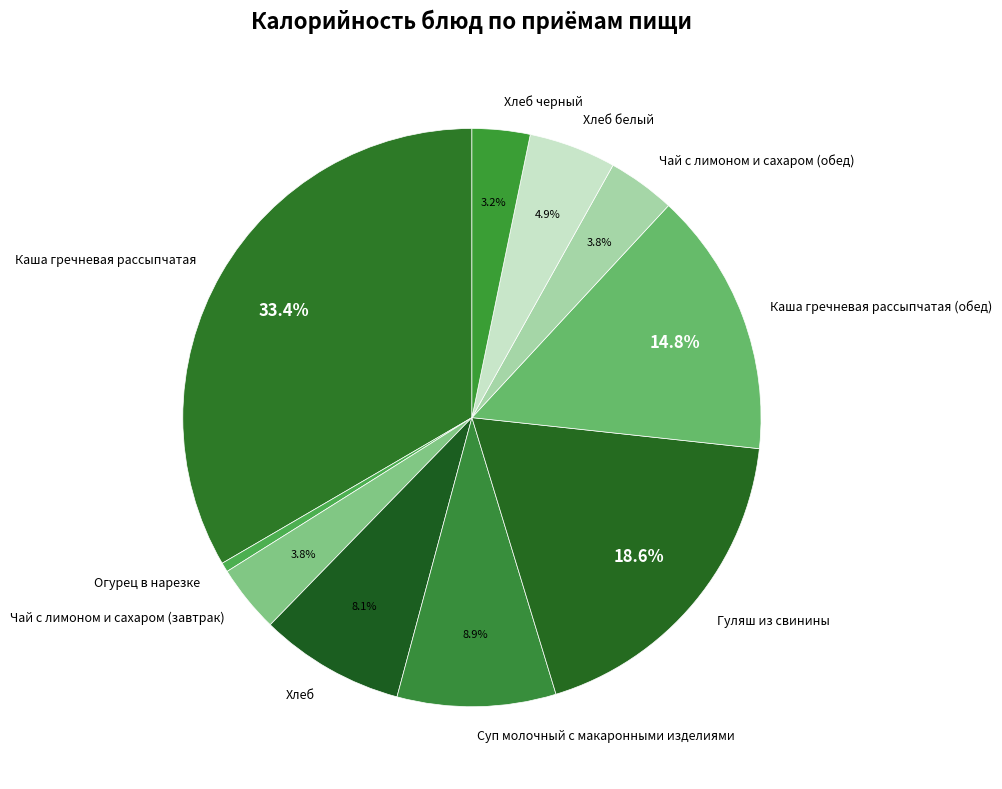

Approximately how many times larger is the value at Хлеб compared to Гуляш из свинины?

0.4